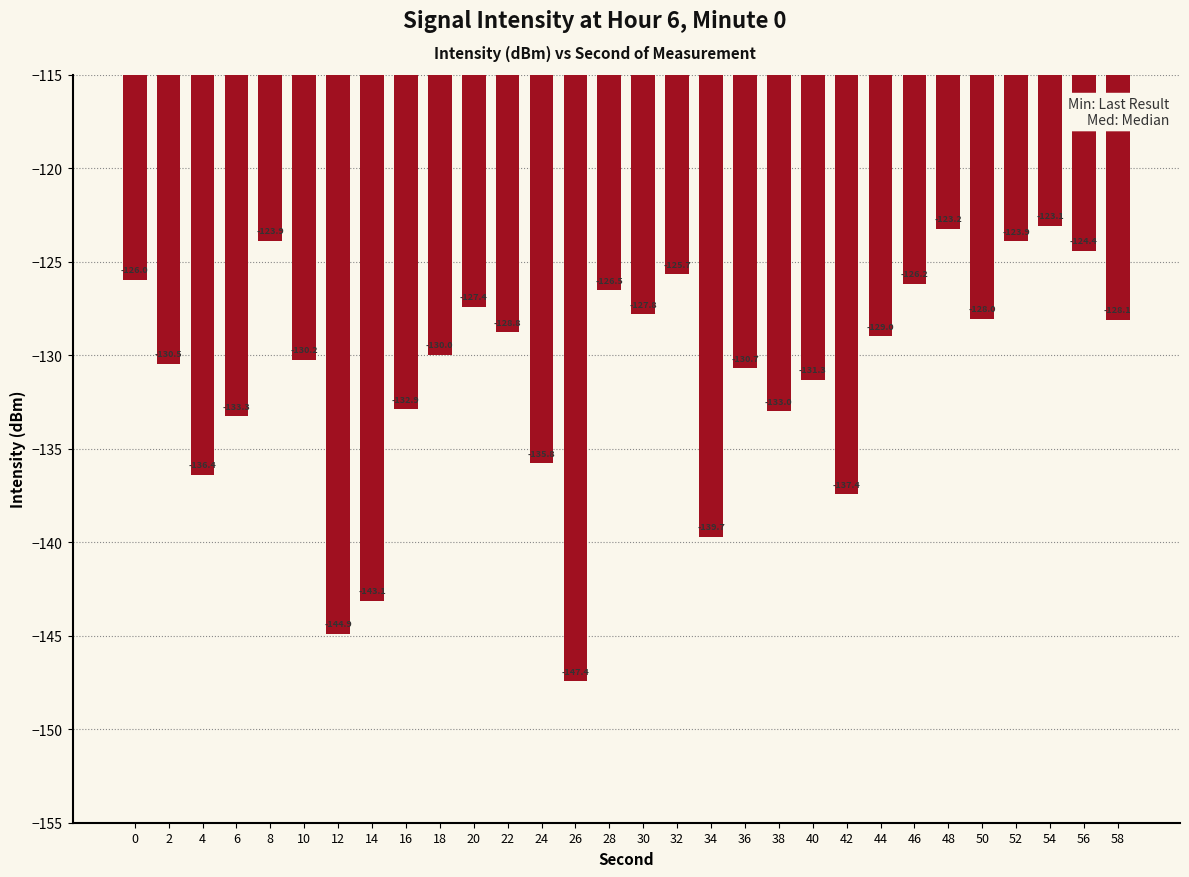

What is the greatest value displayed?

-123.1